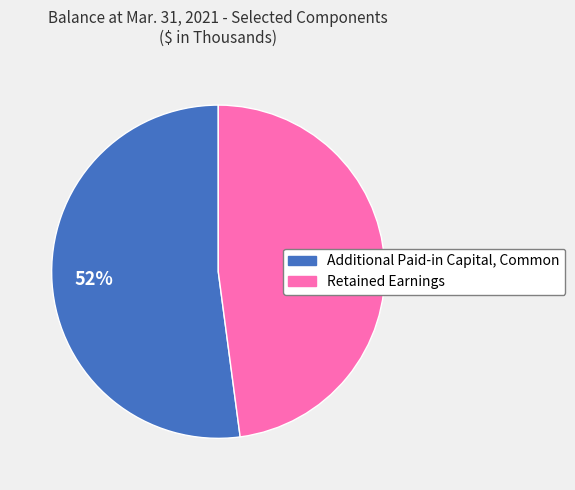

How many segments does this pie chart have?

2